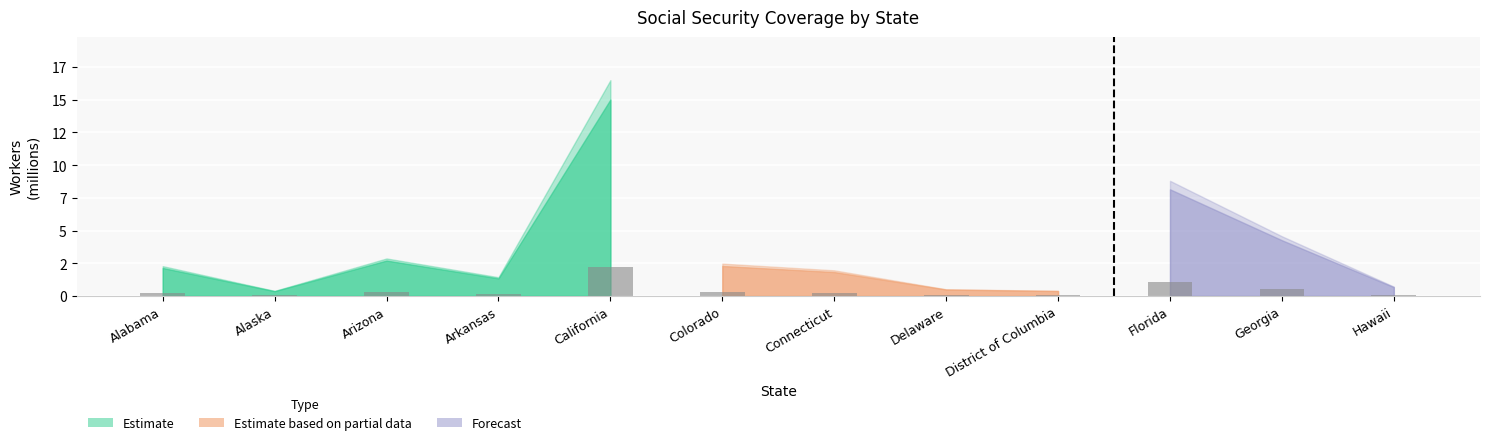

List the labels in order of value, smallest first.

Alaska, Arkansas, Alabama, Arizona, California